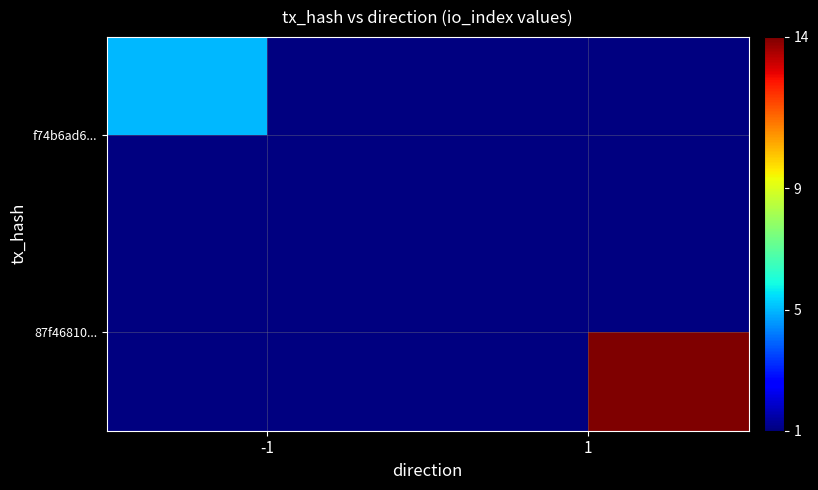

Rank the series by their average value, from lowest to highest.

f74b6ad6..., 87f46810...